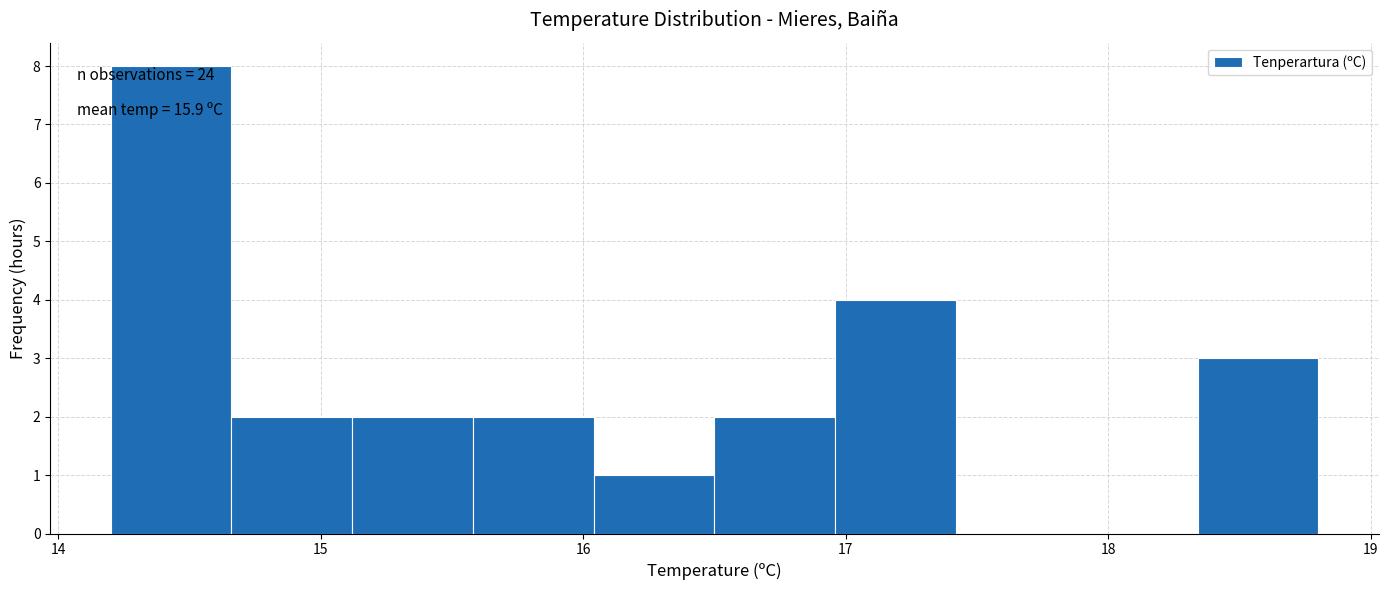

Over which range of the x-axis is the bar tallest?

14.20 to 14.66